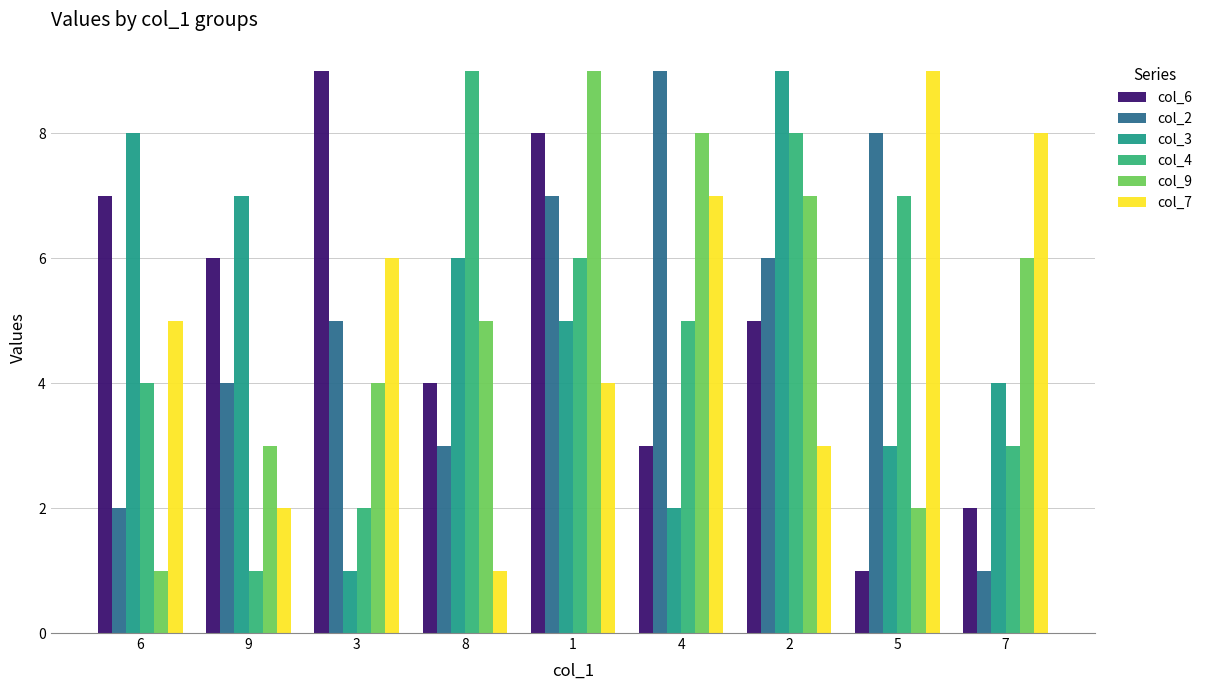

What is the difference between the maximum and minimum values in the col_9 series?

8